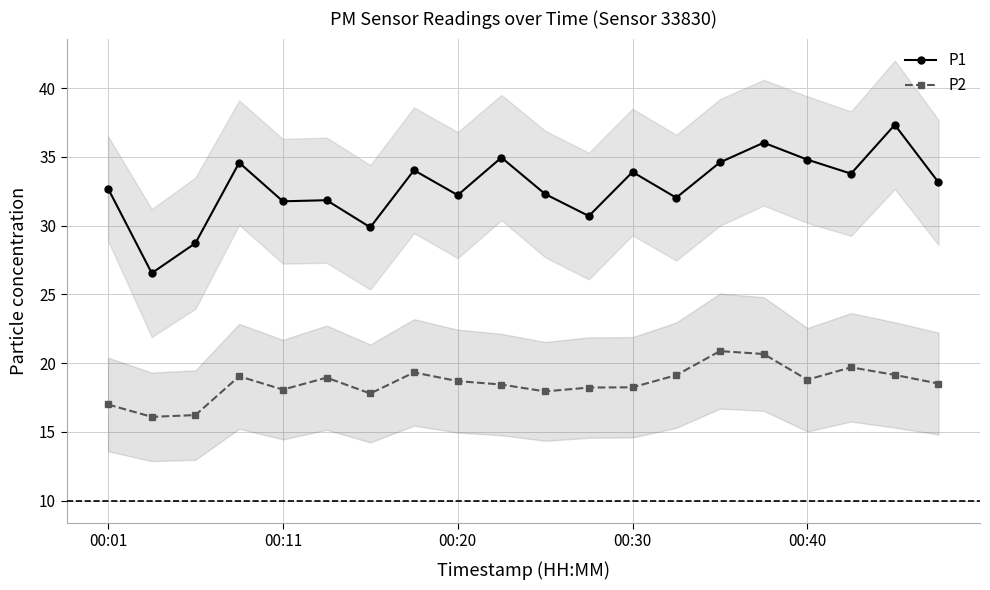

Reading left to right, list all the values displayed in this chart.

P1: 32.7	26.6	28.7	34.6	31.8	31.9	29.9	34.0	32.2	35.0	32.3	30.7	33.9	32.0	34.6	36.0	34.8	33.8	37.3	33.1
P2: 17.0	16.1	16.2	19.1	18.1	18.9	17.8	19.3	18.7	18.4	17.9	18.2	18.2	19.1	20.9	20.7	18.8	19.7	19.1	18.5